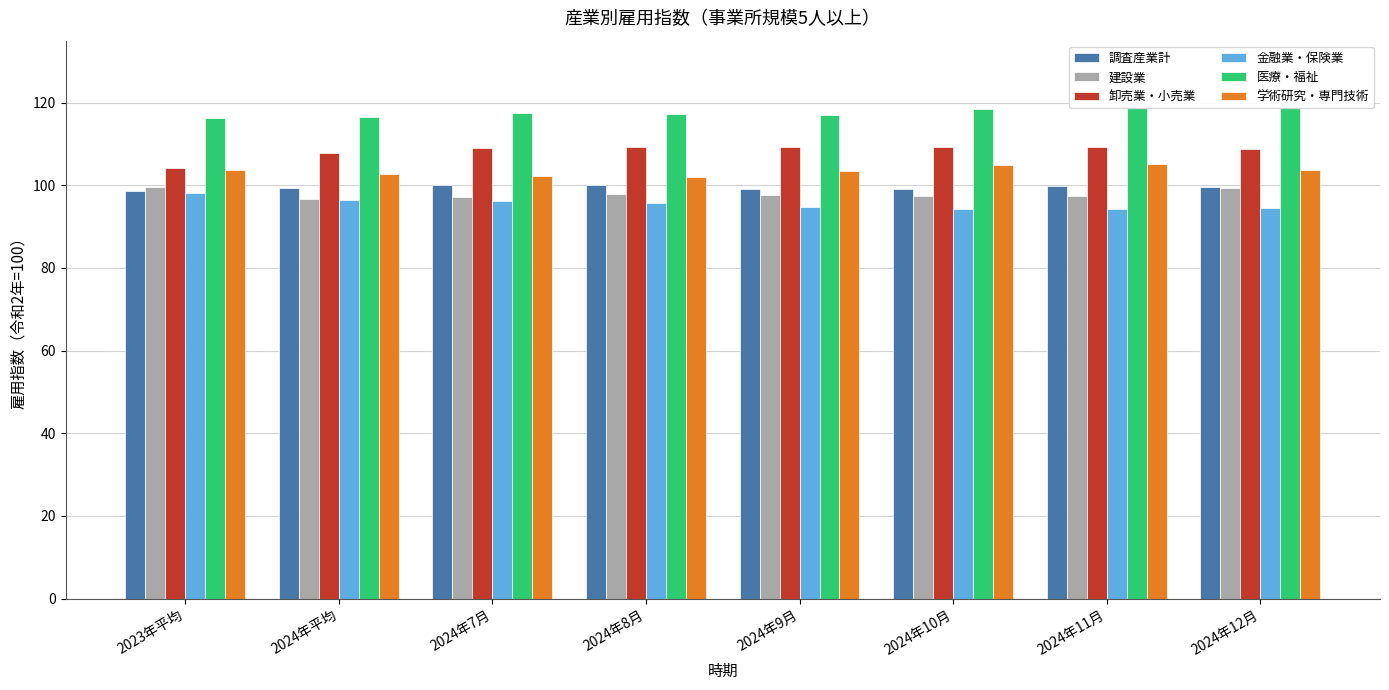

Where is 卸売業・小売業 nearest to the value 106?

2024年平均